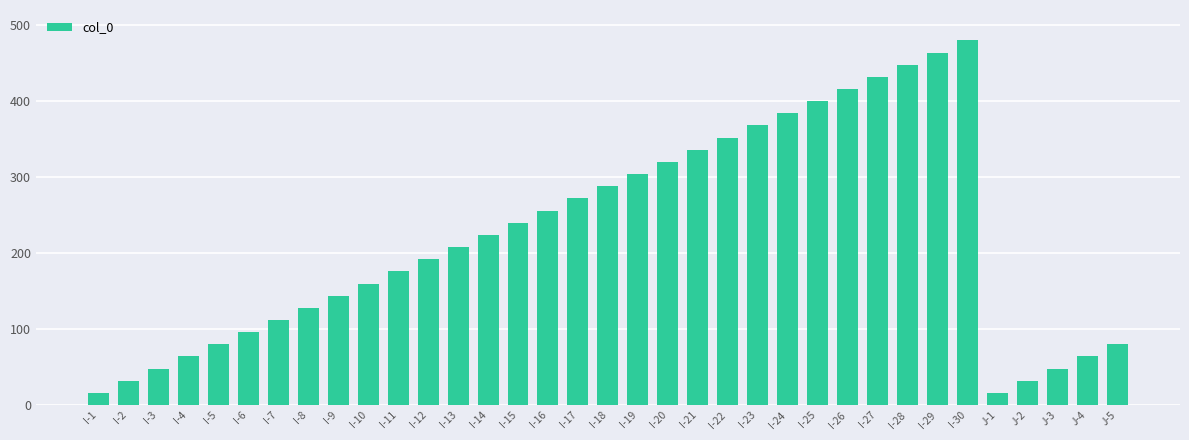

Which has a higher value, I-20 or I-30?

I-30